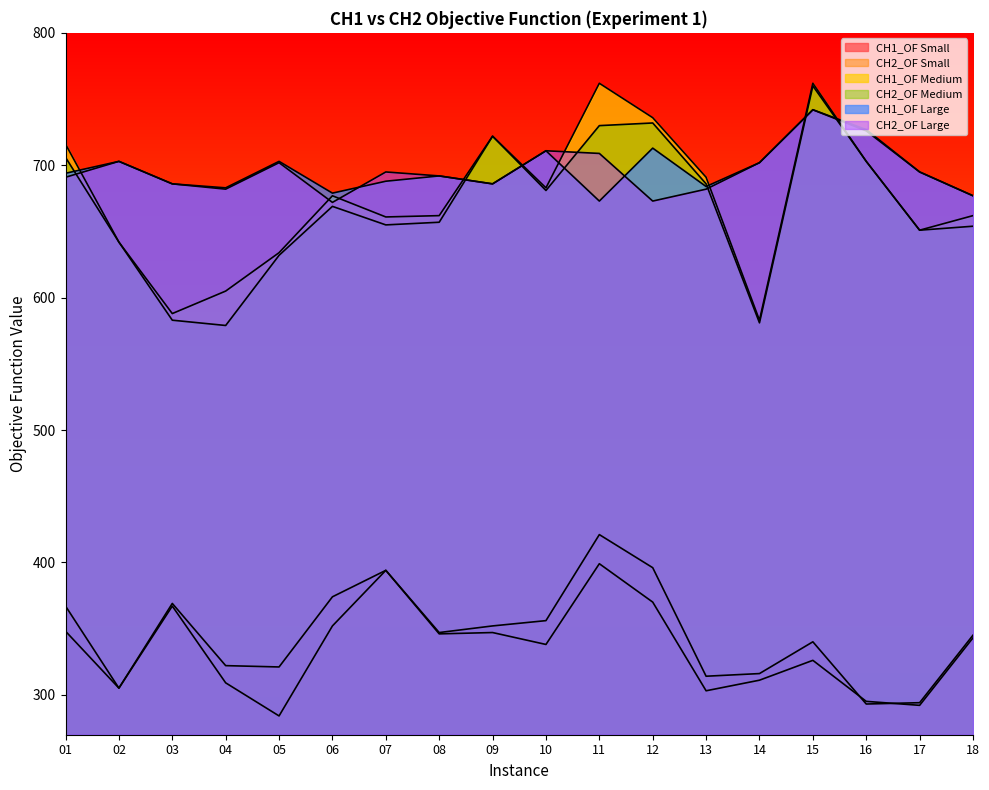

Reading left to right, what are all the values shown in this chart?

CH1_OF Small: 01=367	02=305	03=369	04=322	05=321	06=374	07=394	08=347	09=352	10=356	11=421	12=396	13=314	14=316	15=340	16=293	17=294	18=345
CH2_OF Small: 01=348	02=305	03=367	04=309	05=284	06=352	07=394	08=346	09=347	10=338	11=399	12=370	13=303	14=311	15=326	16=295	17=292	18=343
CH1_OF Medium: 01=716	02=642	03=588	04=605	05=634	06=677	07=661	08=662	09=722	10=683	11=762	12=736	13=691	14=583	15=762	16=703	17=651	18=662
CH2_OF Medium: 01=706	02=642	03=583	04=579	05=632	06=669	07=655	08=657	09=722	10=681	11=730	12=732	13=686	14=581	15=760	16=703	17=651	18=654
CH1_OF Large: 01=694	02=703	03=686	04=683	05=703	06=679	07=688	08=692	09=686	10=711	11=673	12=713	13=684	14=702	15=742	16=727	17=695	18=677
CH2_OF Large: 01=691	02=703	03=686	04=682	05=702	06=672	07=695	08=692	09=686	10=711	11=709	12=673	13=682	14=702	15=742	16=726	17=695	18=677